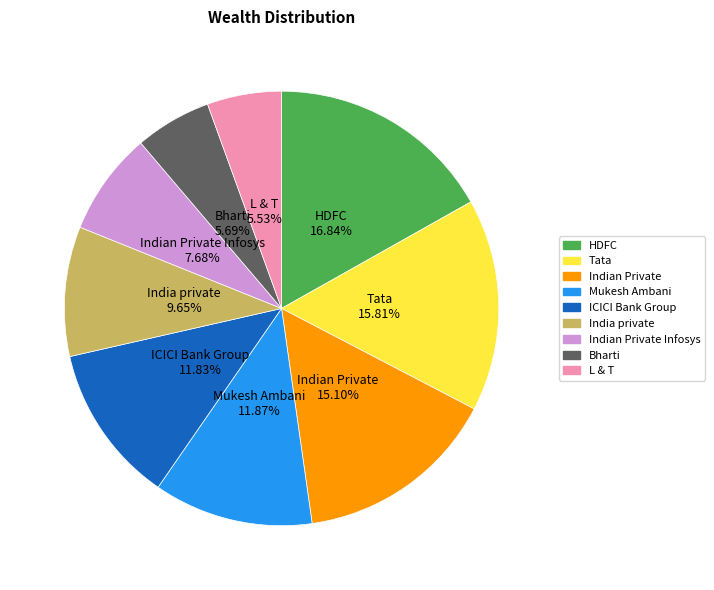

Is there a majority slice in this chart?

No